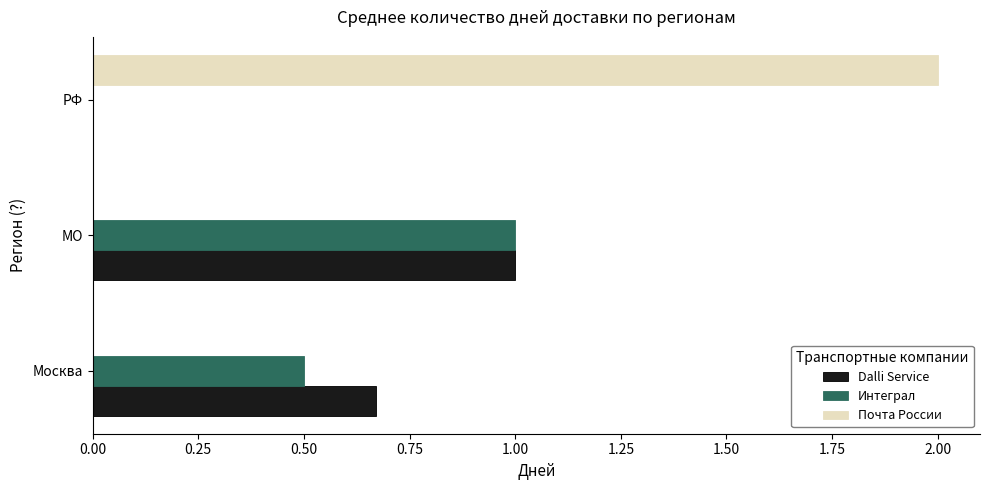

What is the sum of all Почта России values?

2.0